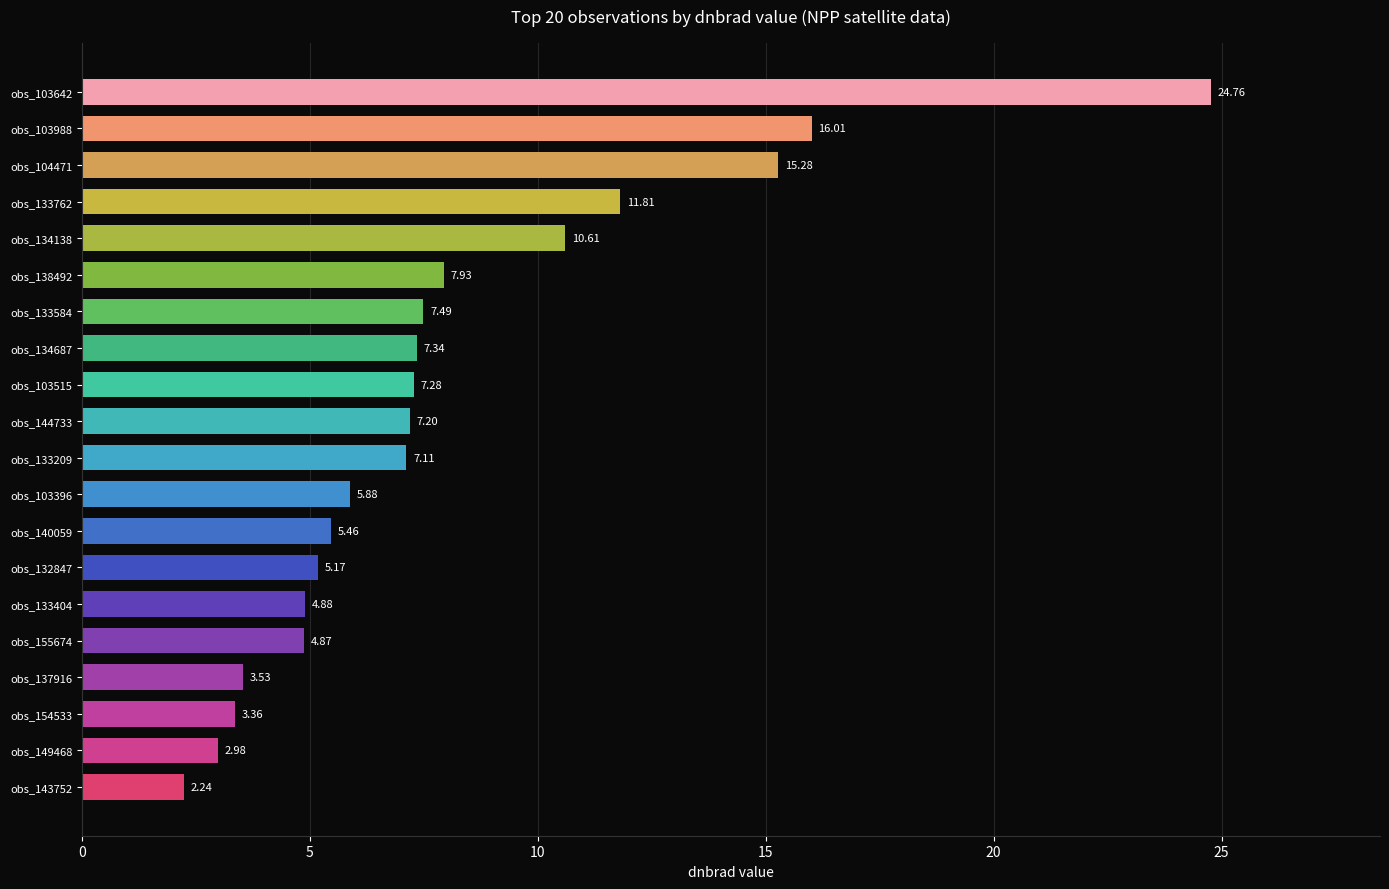

Rank the categories by value from highest to lowest.

obs_103642, obs_103988, obs_104471, obs_133762, obs_134138, obs_138492, obs_133584, obs_134687, obs_103515, obs_144733, obs_133209, obs_103396, obs_140059, obs_132847, obs_133404, obs_155674, obs_137916, obs_154533, obs_149468, obs_143752